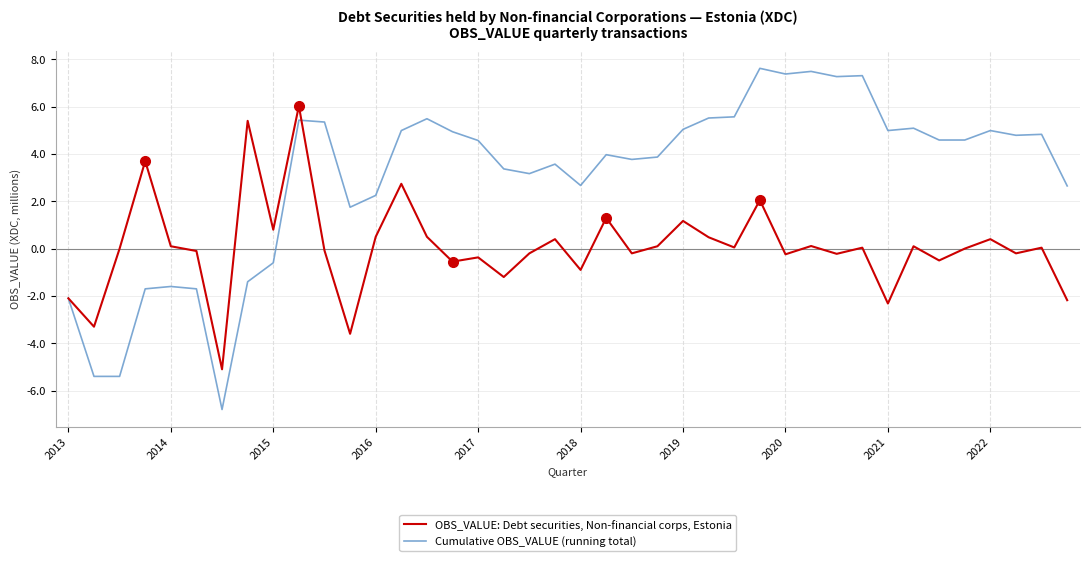

Rank the series by their average value, from lowest to highest.

OBS_VALUE: Debt securities, Non-financial corps, Estonia, Cumulative OBS_VALUE (running total)